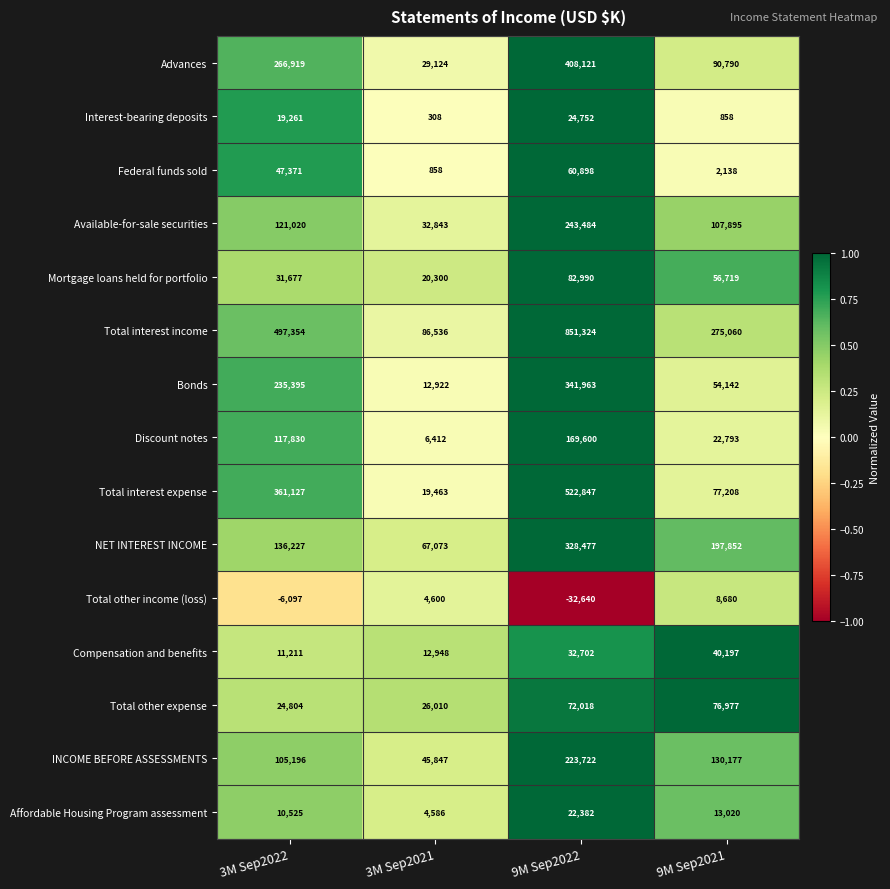

What is the sum of the Mortgage loans held for portfolio values at 3M Sep2021 and 9M Sep2021?

77019